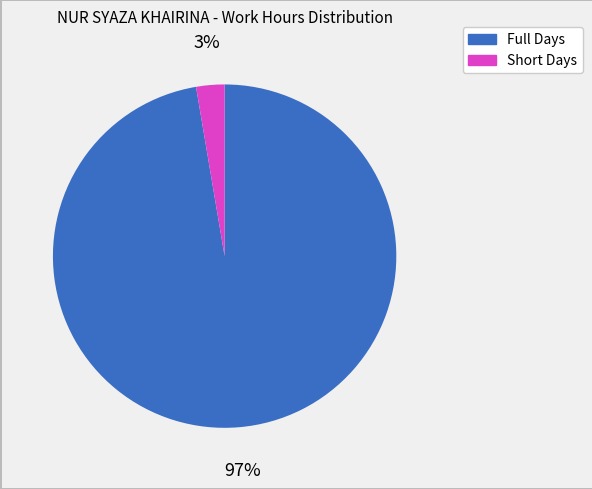

To the nearest percent, what is the average slice percentage?

50%